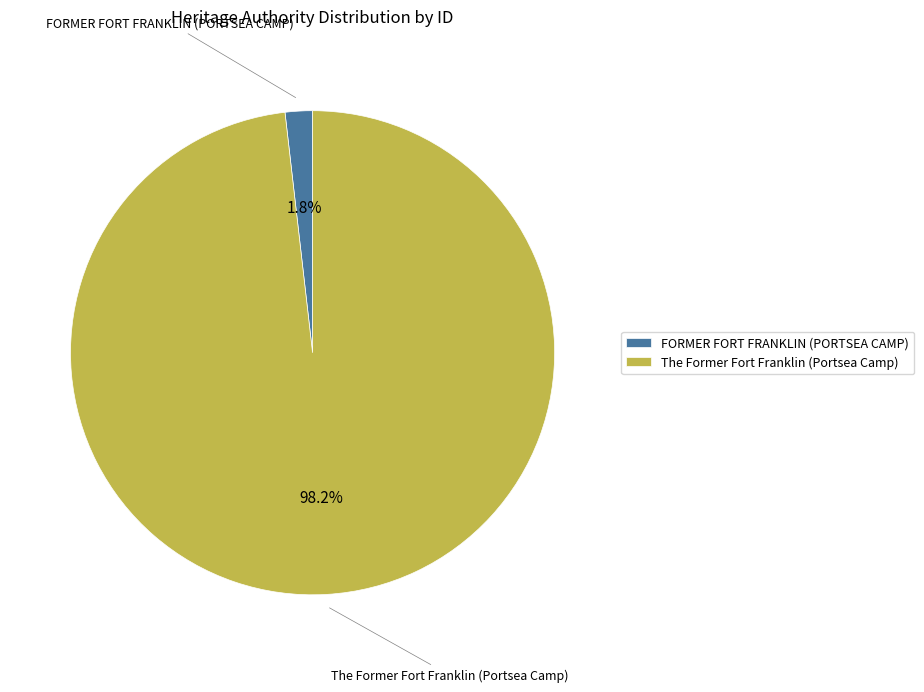

What is the largest slice in the pie chart?

The Former Fort Franklin (Portsea Camp)